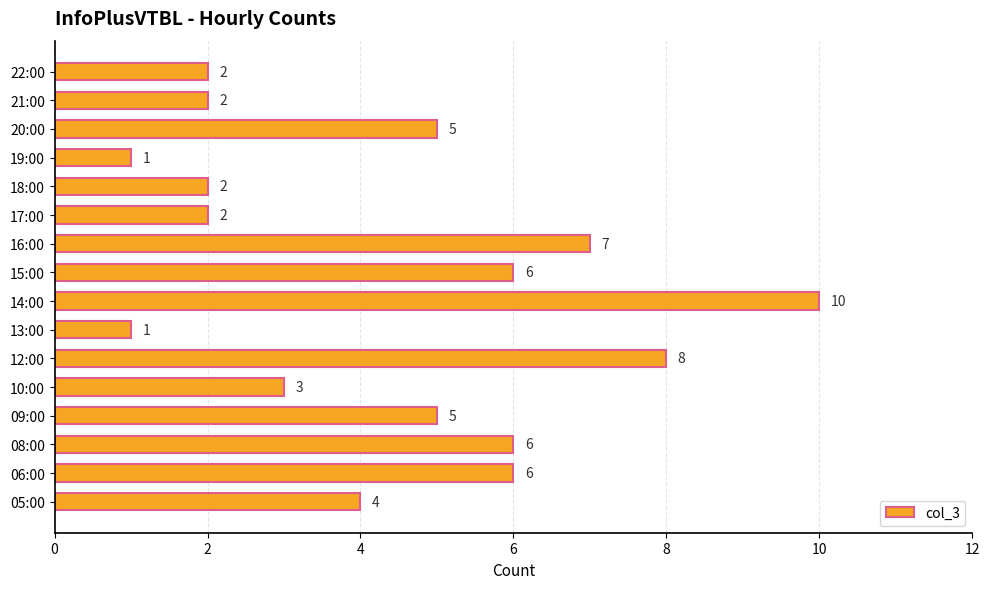

What value does the data have at 16:00?

7